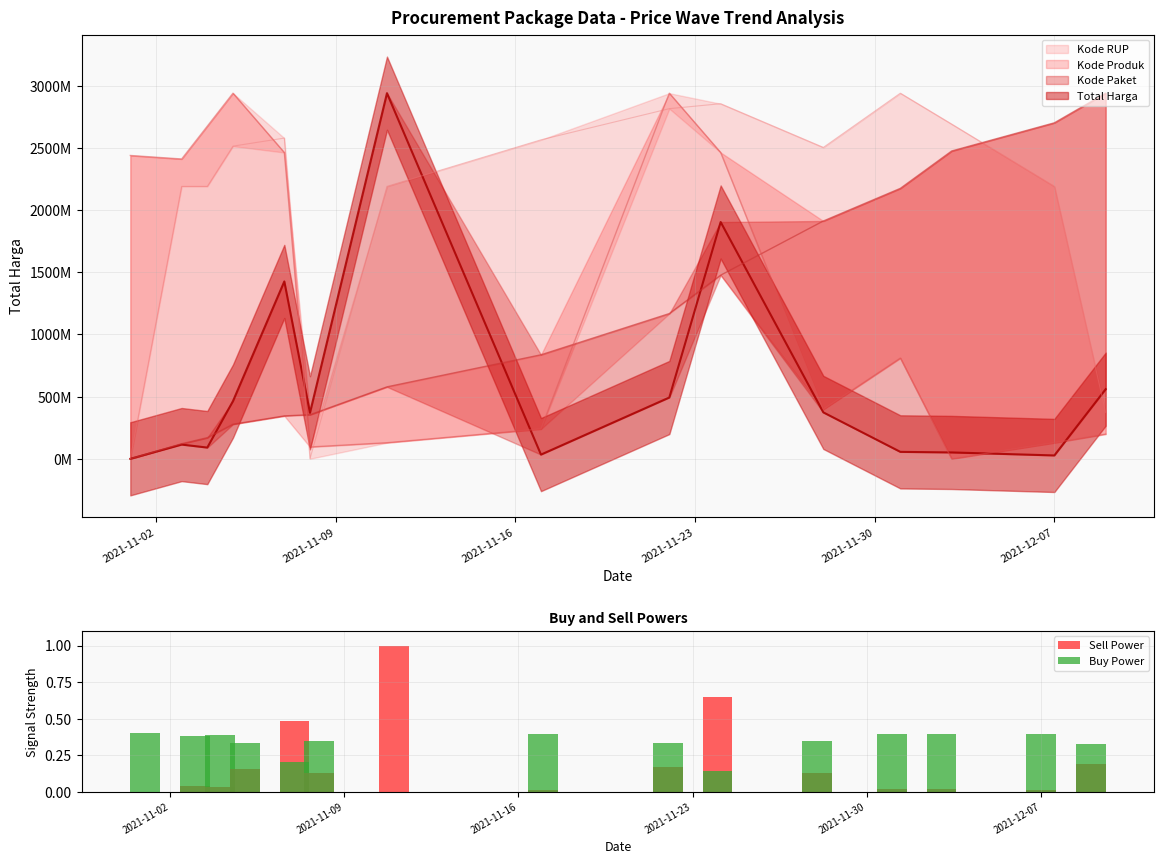

Which has a higher value, 2021-11-28 or 2021-11-07?

2021-11-07